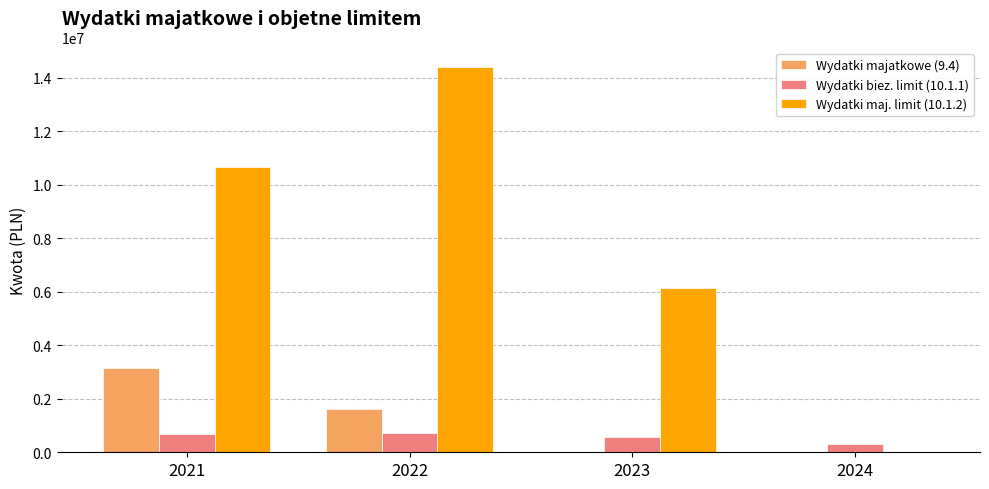

What is the maximum value for Wydatki majatkowe (9.4)?

3167000.0